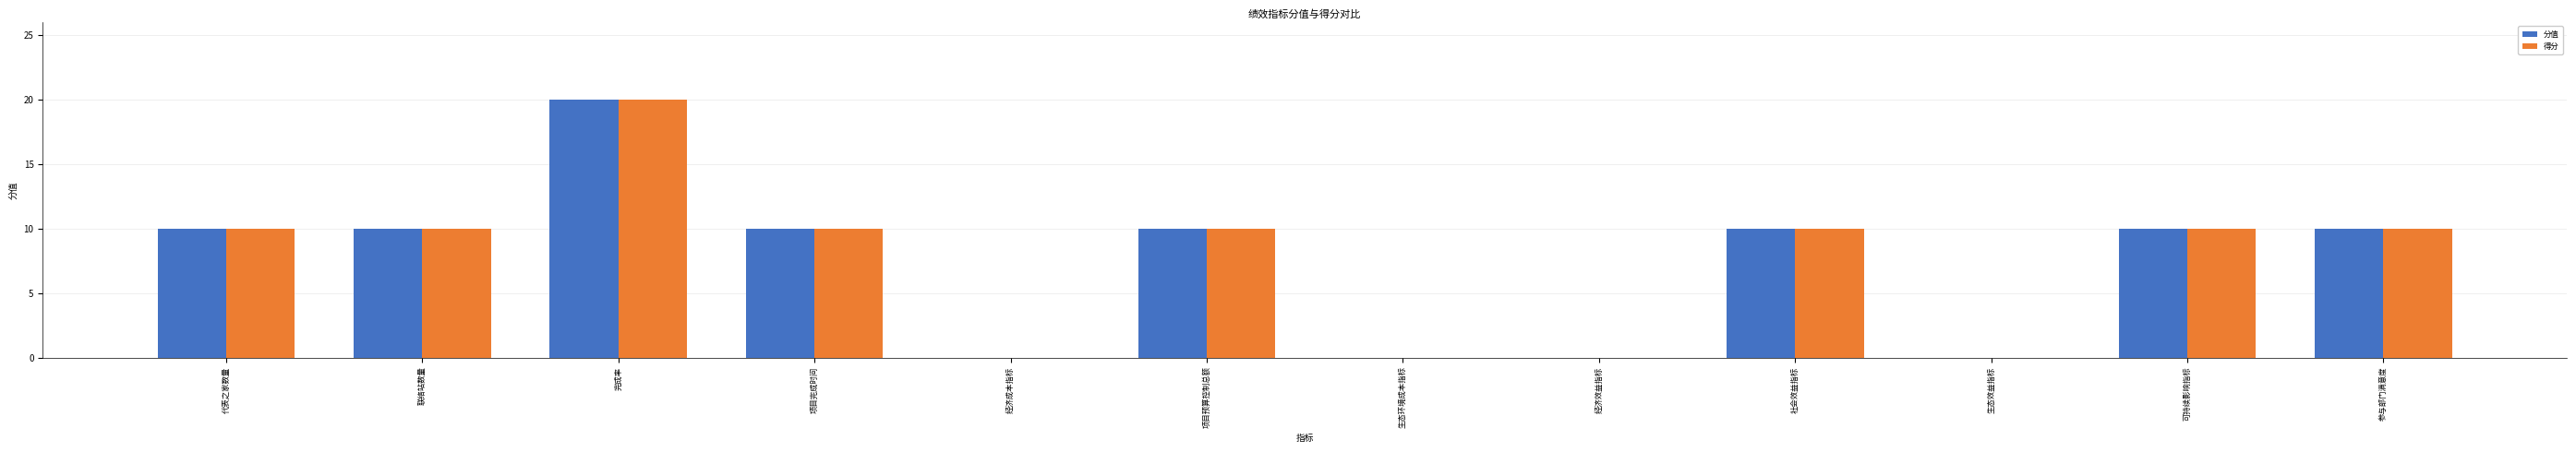

How many distinct data groups are displayed?

2